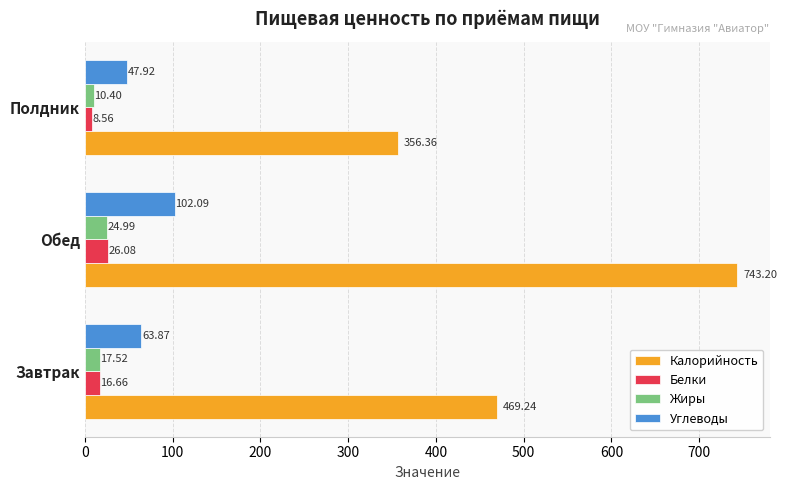

What is the spread (max minus min) of values at Завтрак?

452.6